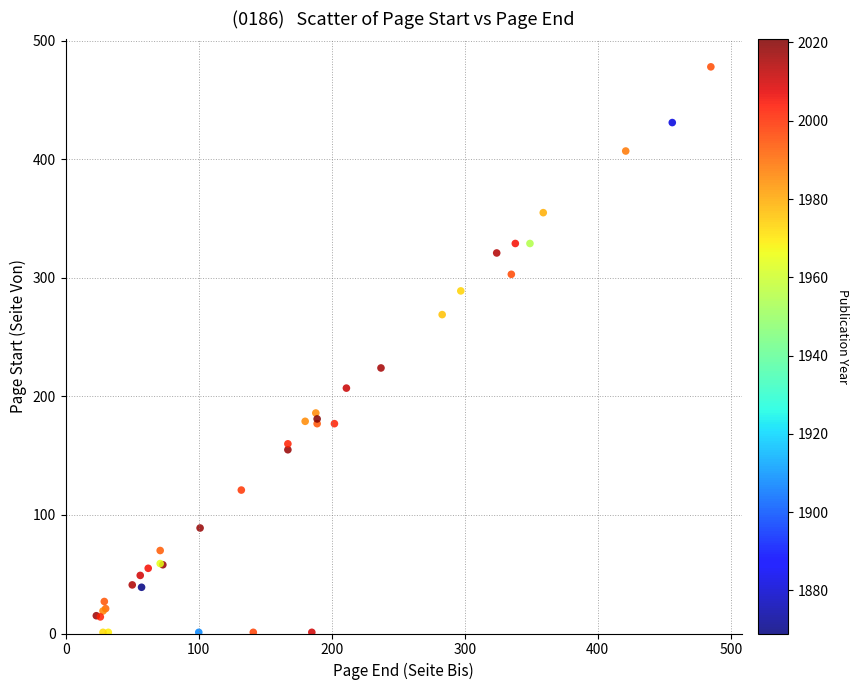

What Y value in the scatter plot is closest to 239?

224